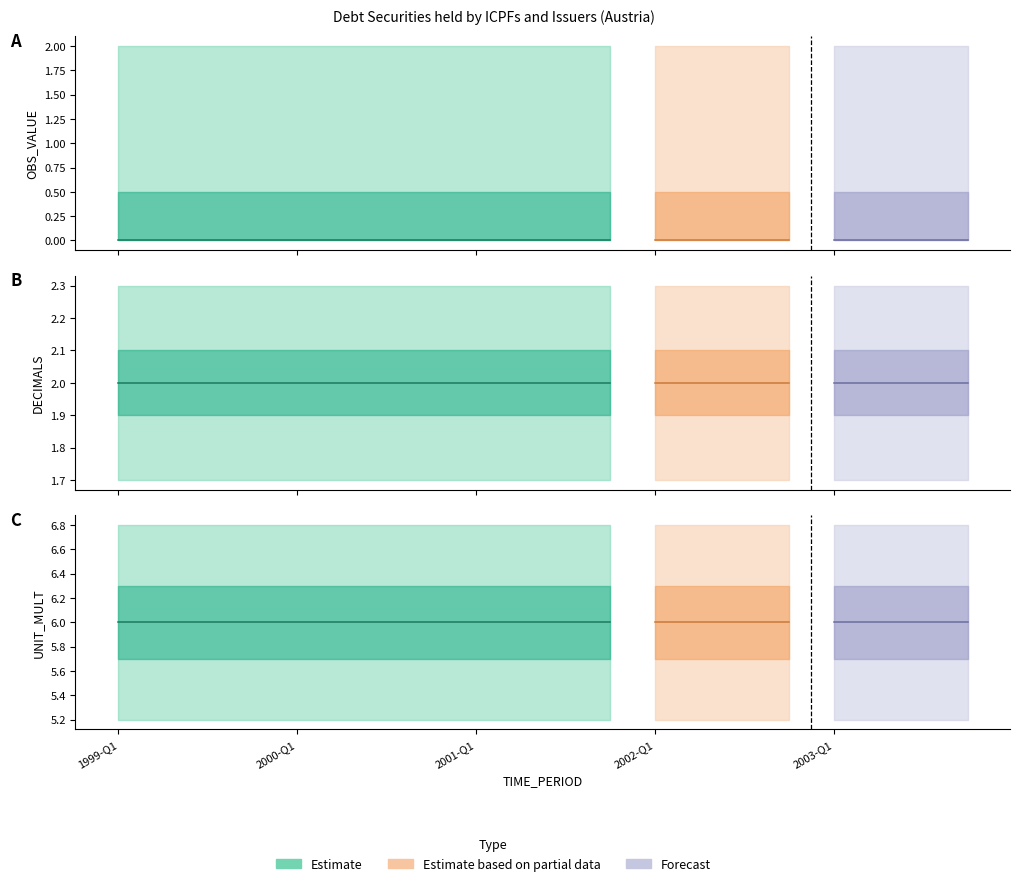

Which series has the largest total across all categories?

UNIT_MULT